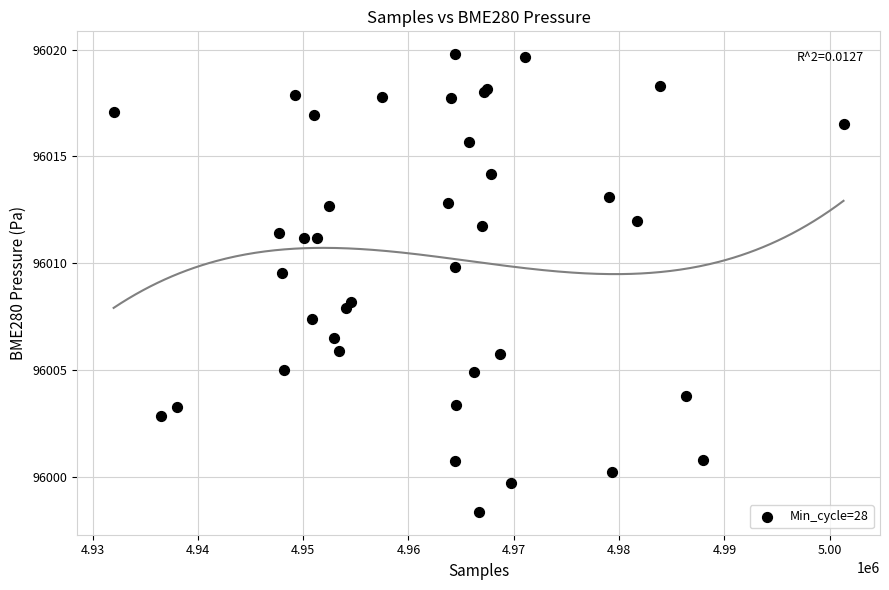

What Y value in the scatter plot is closest to 96009?

96009.5